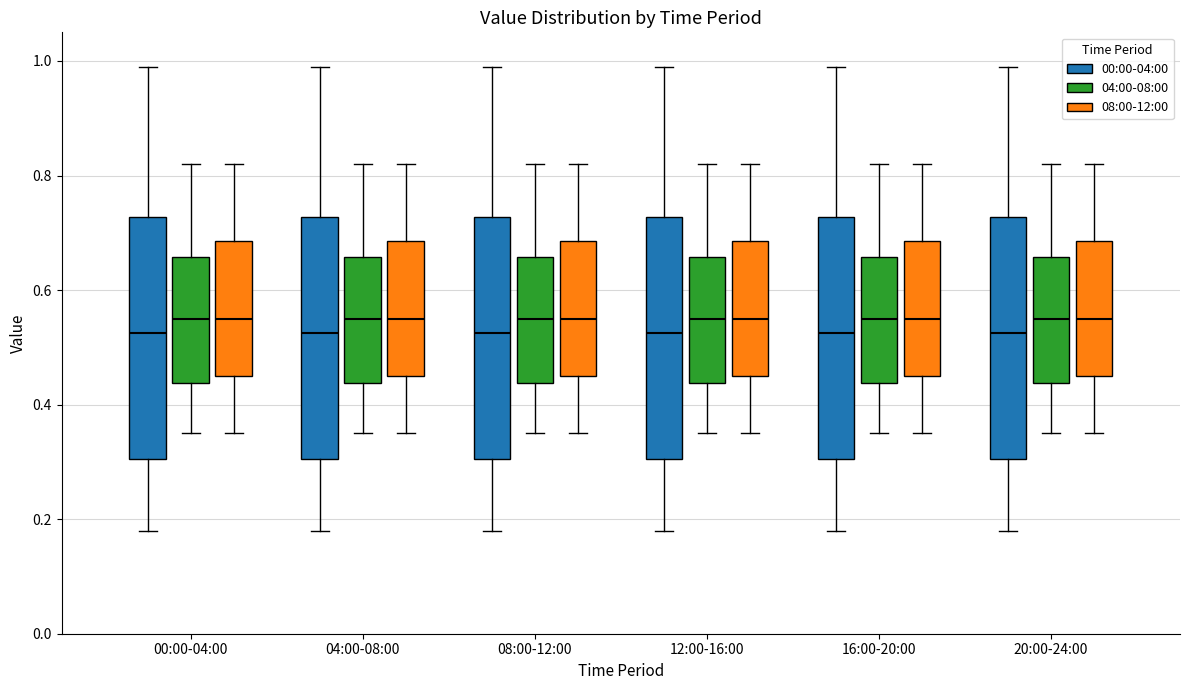

Reading left to right, read every box against the y-axis: the position of its median line, the range the box covers, and the ends of its whiskers. The values are not printed on the chart, so give them approximately, as read against the axis.

00:00-04:00 (00:00-04:00): median 0.52, box 0.30 to 0.72, whiskers 0.18 to 1.00
00:00-04:00 (04:00-08:00): median 0.56, box 0.44 to 0.66, whiskers 0.36 to 0.82
00:00-04:00 (08:00-12:00): median 0.56, box 0.46 to 0.68, whiskers 0.36 to 0.82
04:00-08:00 (00:00-04:00): median 0.52, box 0.30 to 0.72, whiskers 0.18 to 1.00
04:00-08:00 (04:00-08:00): median 0.56, box 0.44 to 0.66, whiskers 0.36 to 0.82
04:00-08:00 (08:00-12:00): median 0.56, box 0.46 to 0.68, whiskers 0.36 to 0.82
08:00-12:00 (00:00-04:00): median 0.52, box 0.30 to 0.72, whiskers 0.18 to 1.00
08:00-12:00 (04:00-08:00): median 0.56, box 0.44 to 0.66, whiskers 0.36 to 0.82
08:00-12:00 (08:00-12:00): median 0.56, box 0.46 to 0.68, whiskers 0.36 to 0.82
12:00-16:00 (00:00-04:00): median 0.52, box 0.30 to 0.72, whiskers 0.18 to 1.00
12:00-16:00 (04:00-08:00): median 0.56, box 0.44 to 0.66, whiskers 0.36 to 0.82
12:00-16:00 (08:00-12:00): median 0.56, box 0.46 to 0.68, whiskers 0.36 to 0.82
16:00-20:00 (00:00-04:00): median 0.52, box 0.30 to 0.72, whiskers 0.18 to 1.00
16:00-20:00 (04:00-08:00): median 0.56, box 0.44 to 0.66, whiskers 0.36 to 0.82
16:00-20:00 (08:00-12:00): median 0.56, box 0.46 to 0.68, whiskers 0.36 to 0.82
20:00-24:00 (00:00-04:00): median 0.52, box 0.30 to 0.72, whiskers 0.18 to 1.00
20:00-24:00 (04:00-08:00): median 0.56, box 0.44 to 0.66, whiskers 0.36 to 0.82
20:00-24:00 (08:00-12:00): median 0.56, box 0.46 to 0.68, whiskers 0.36 to 0.82